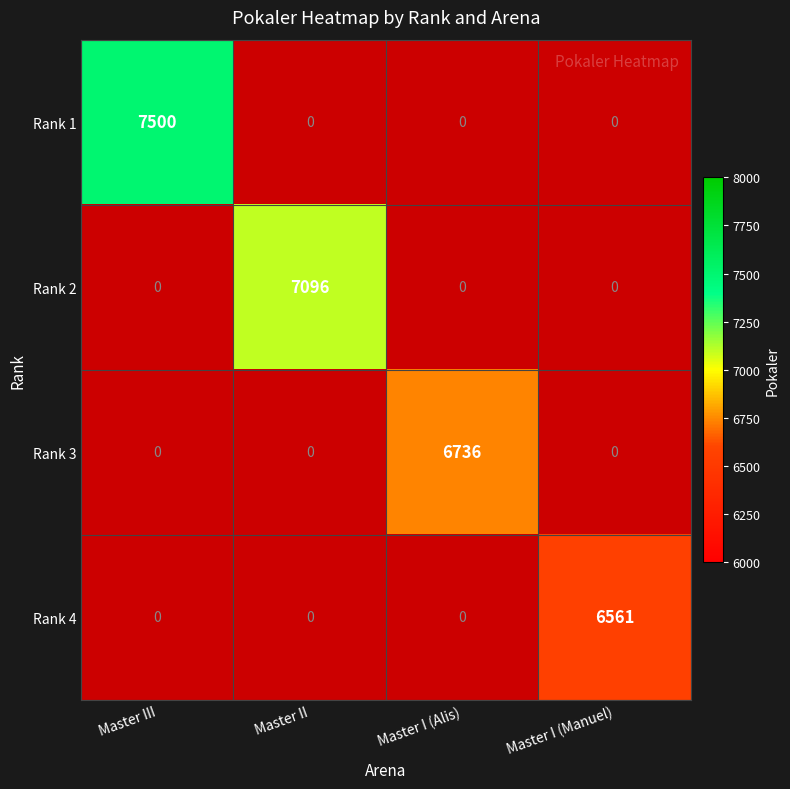

Where is Rank 3 nearest to the value 1?

Master III